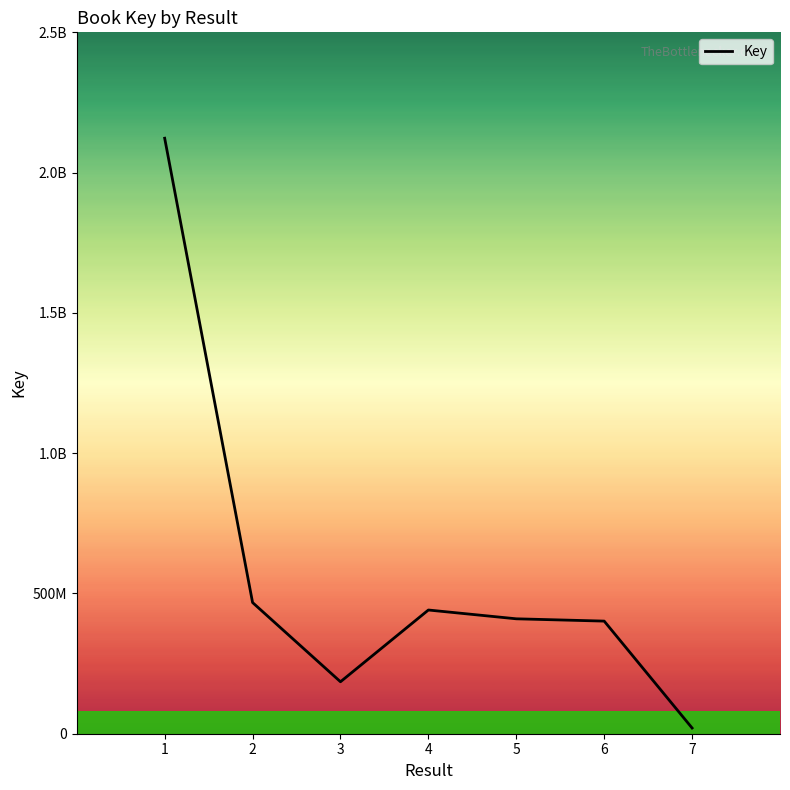

Is this an area chart (filled region under the line)?

No